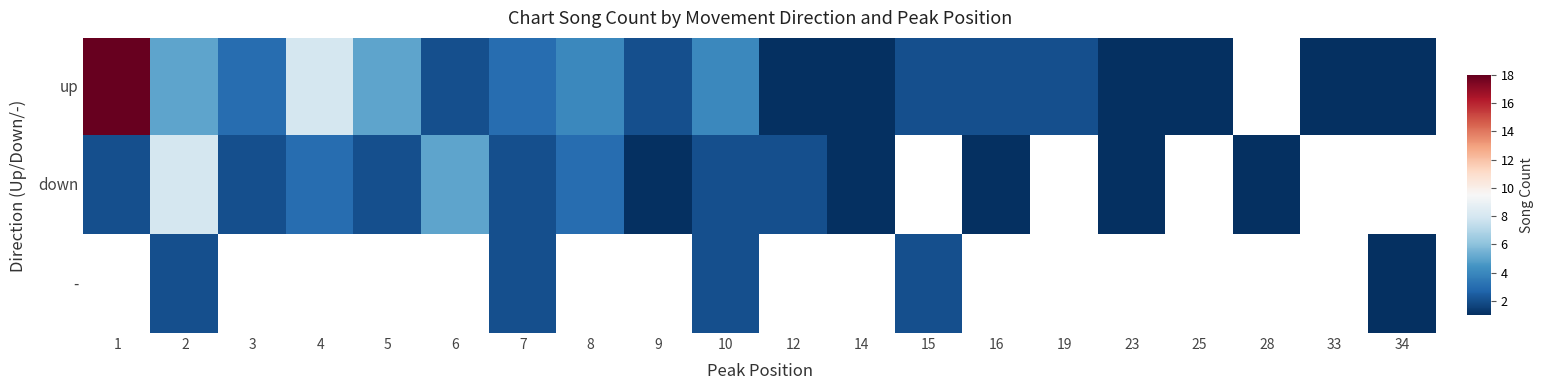

At which category does the chart reach its minimum across all series?

28